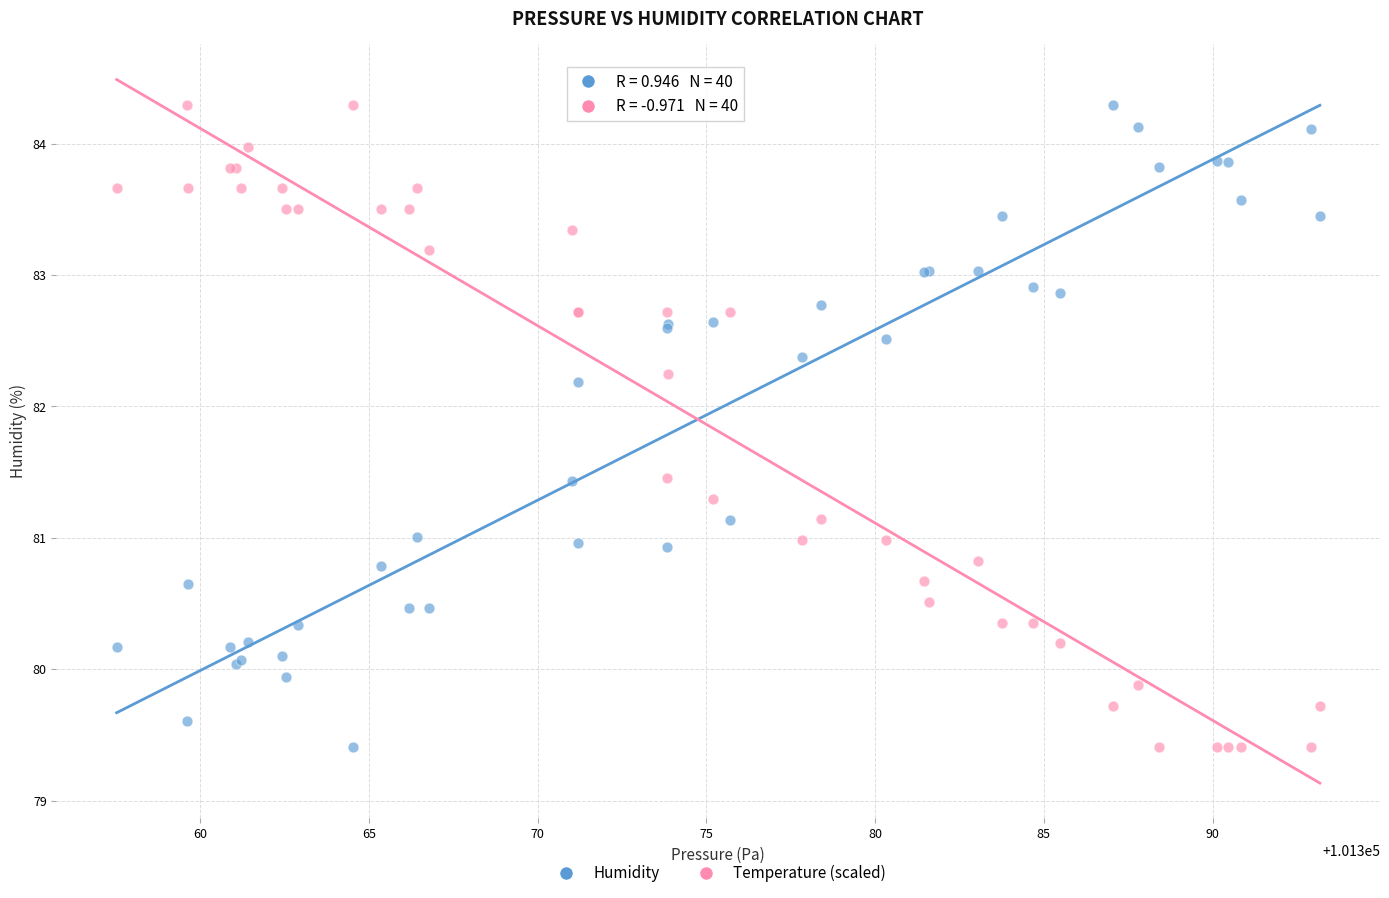

What is the X range (max minus min) for the scatter plot?

35.6